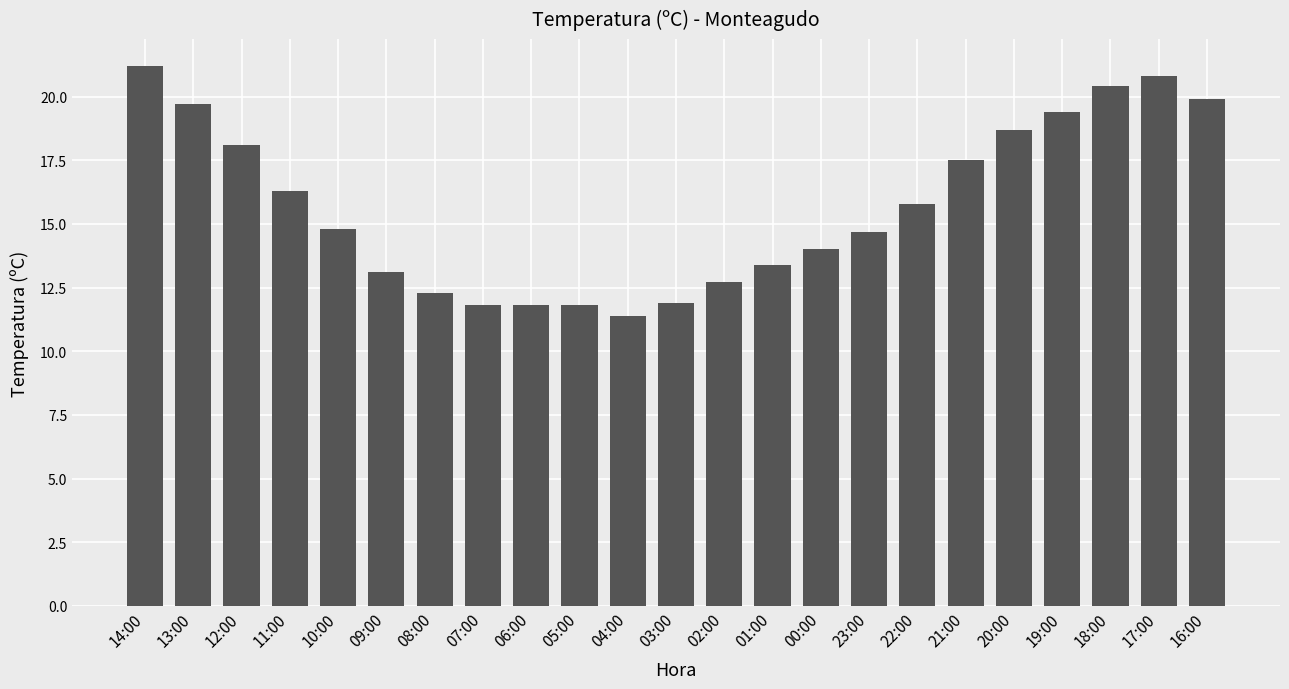

What is the difference between the values at 21:00 and 17:00?

3.3